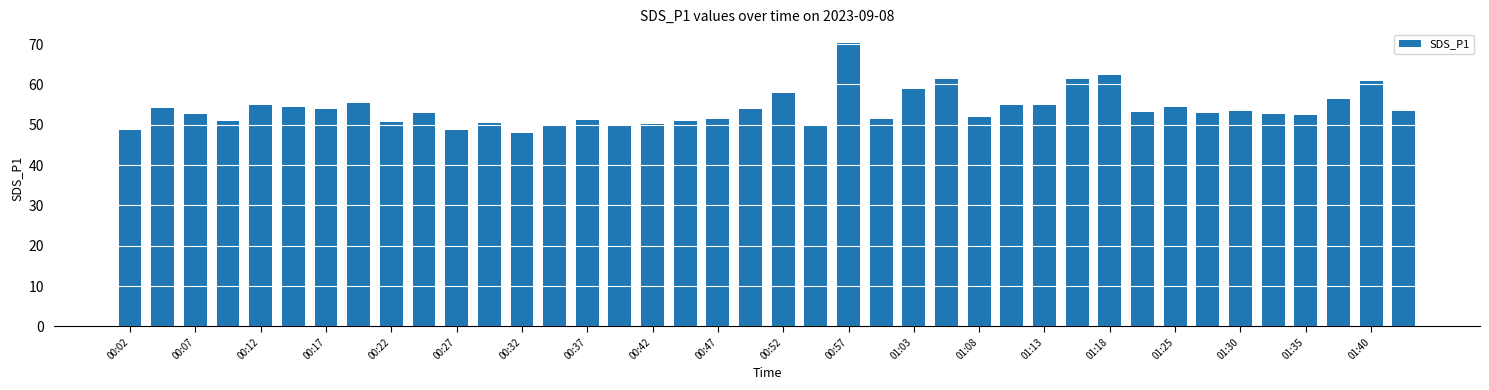

What is the sum of all values?

2158.0